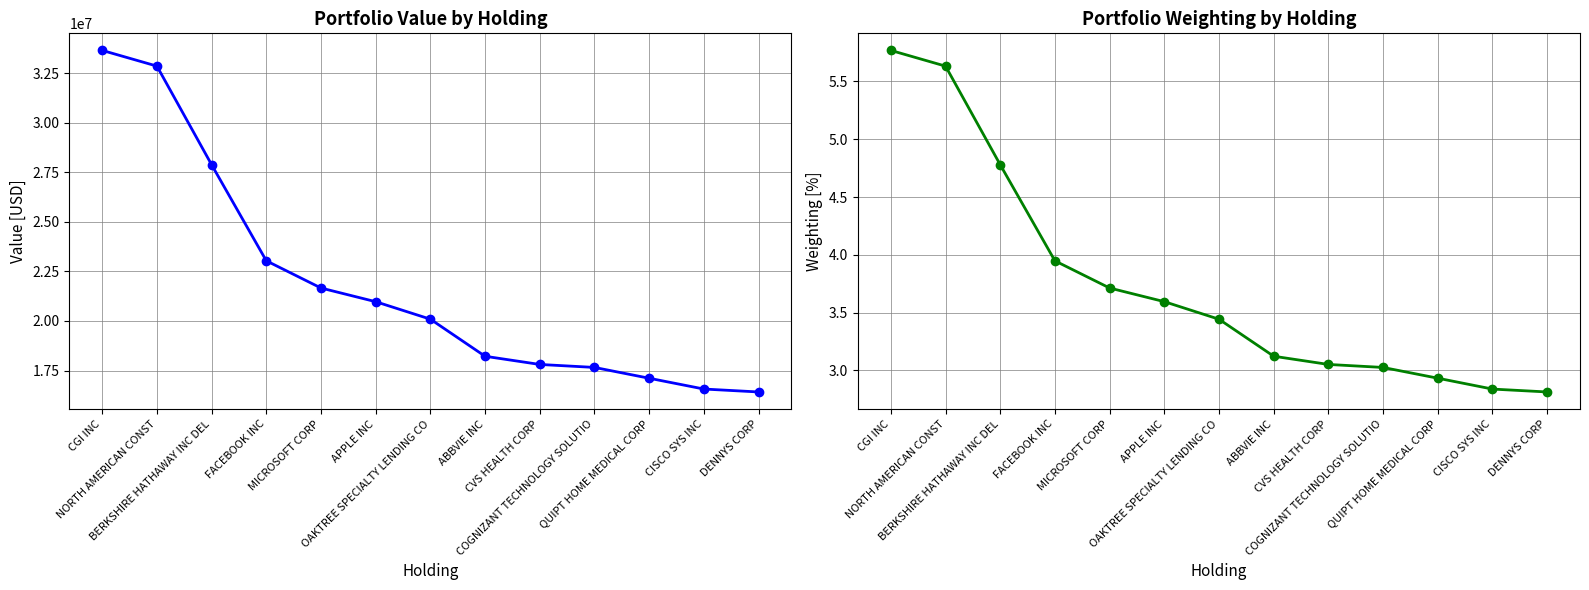

What are all the series names shown in the legend?

Value (millions), Weighting